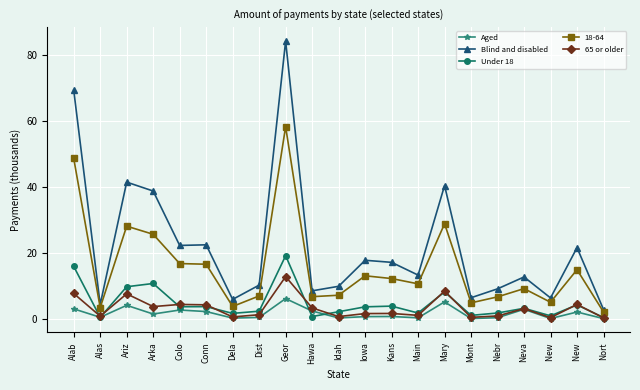

What is the label of the 1st point from the right?

Nort